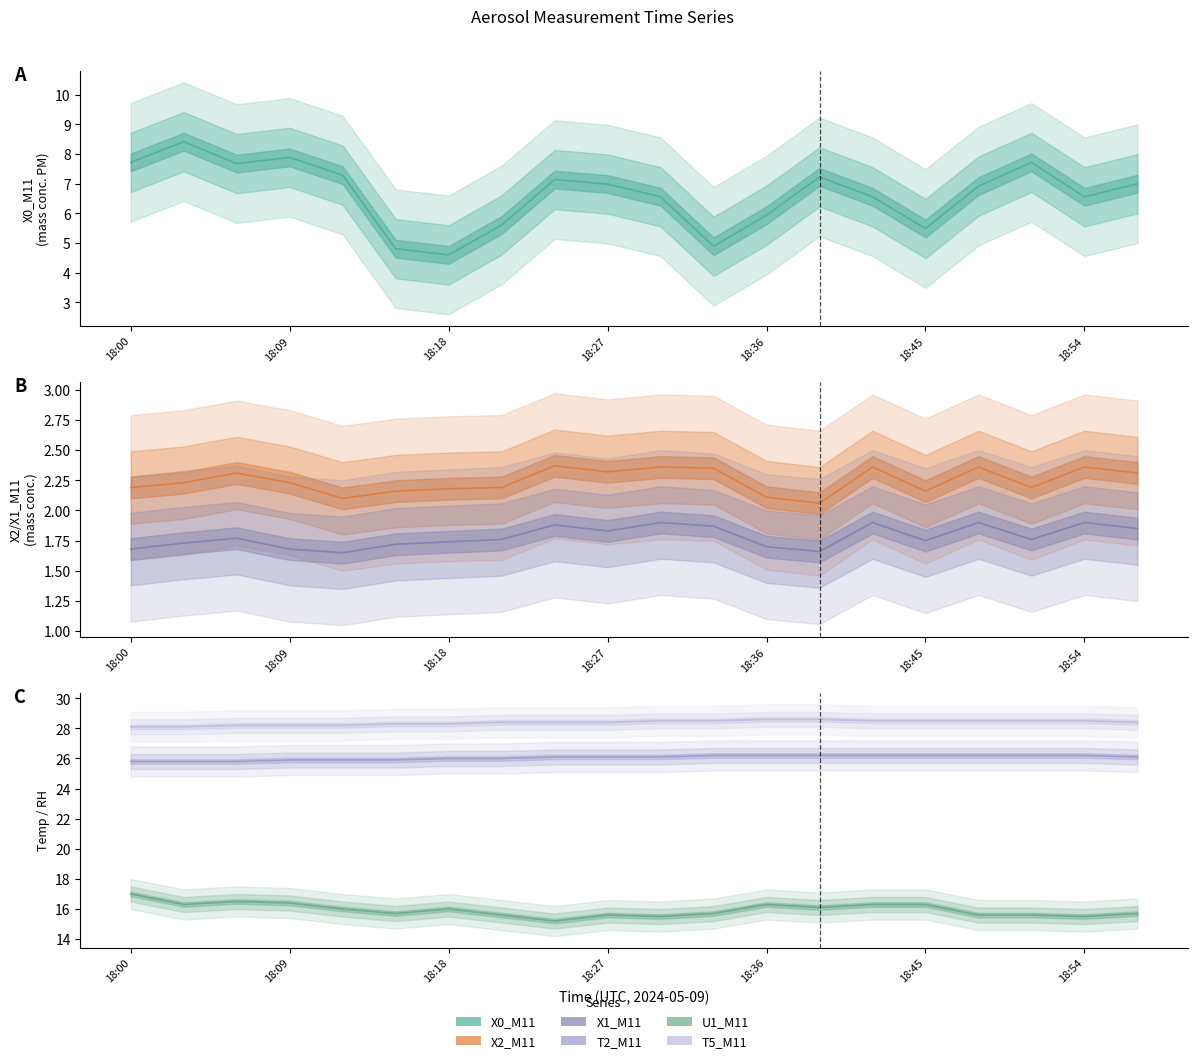

What is the difference between the highest and lowest values at 18:15?

26.6